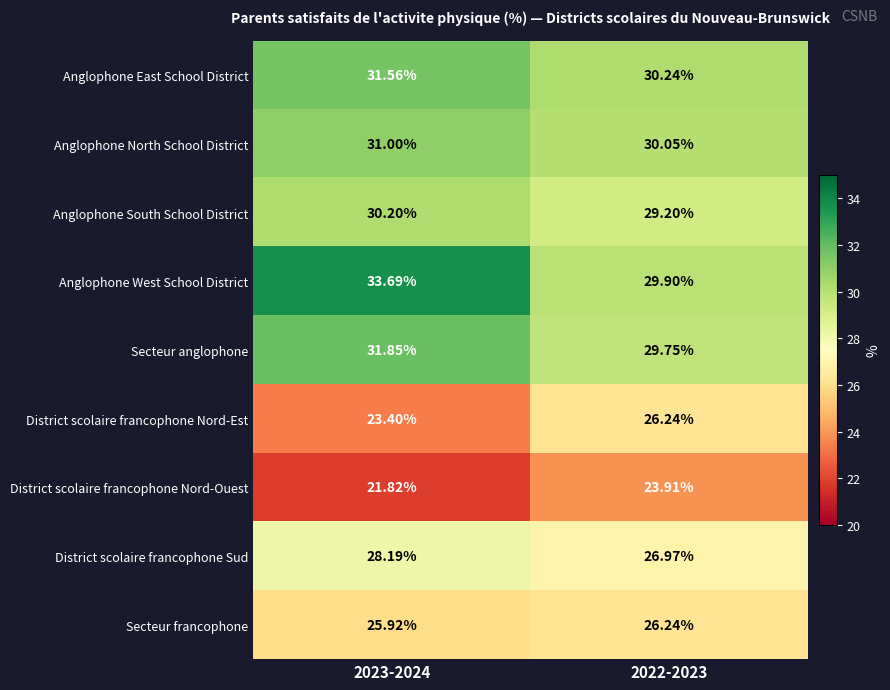

Which series has the widest spread of values?

Anglophone West School District